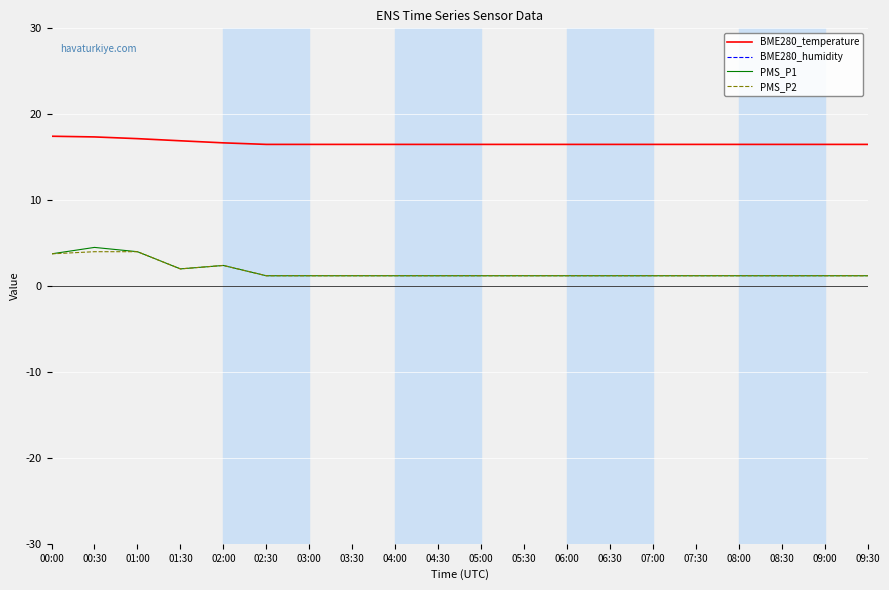

At which category does the chart reach its minimum across all series?

02:30